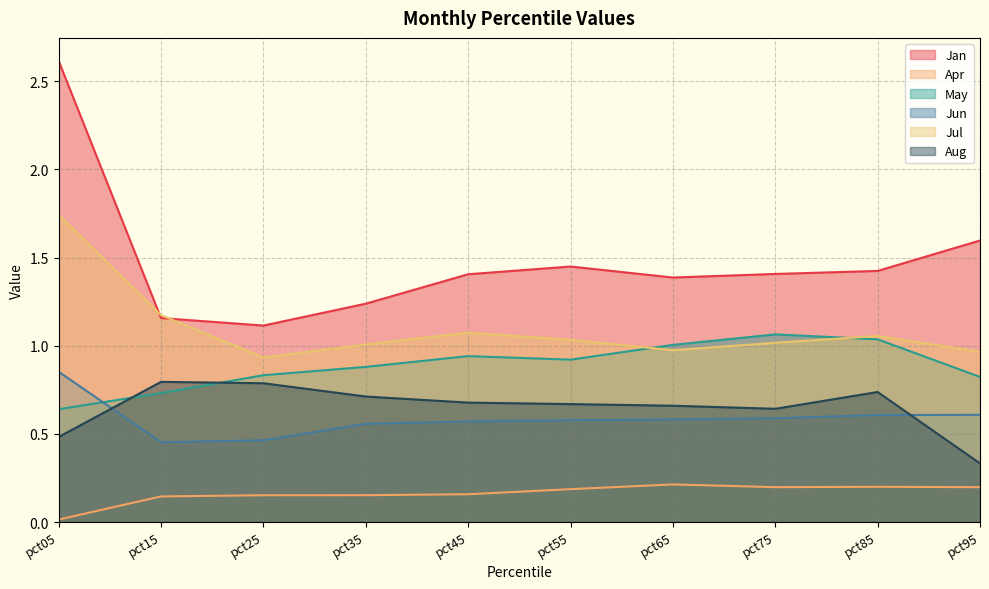

How many values in the Jul series are below 1?

3